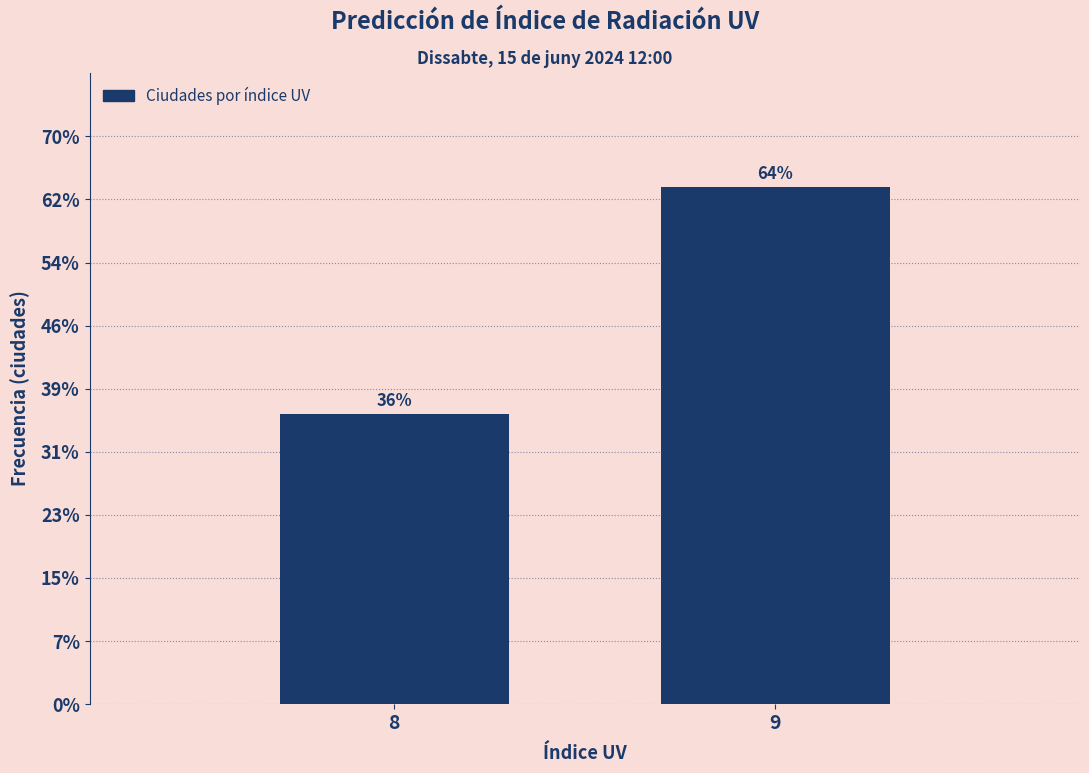

Does the chart contain any negative values?

No